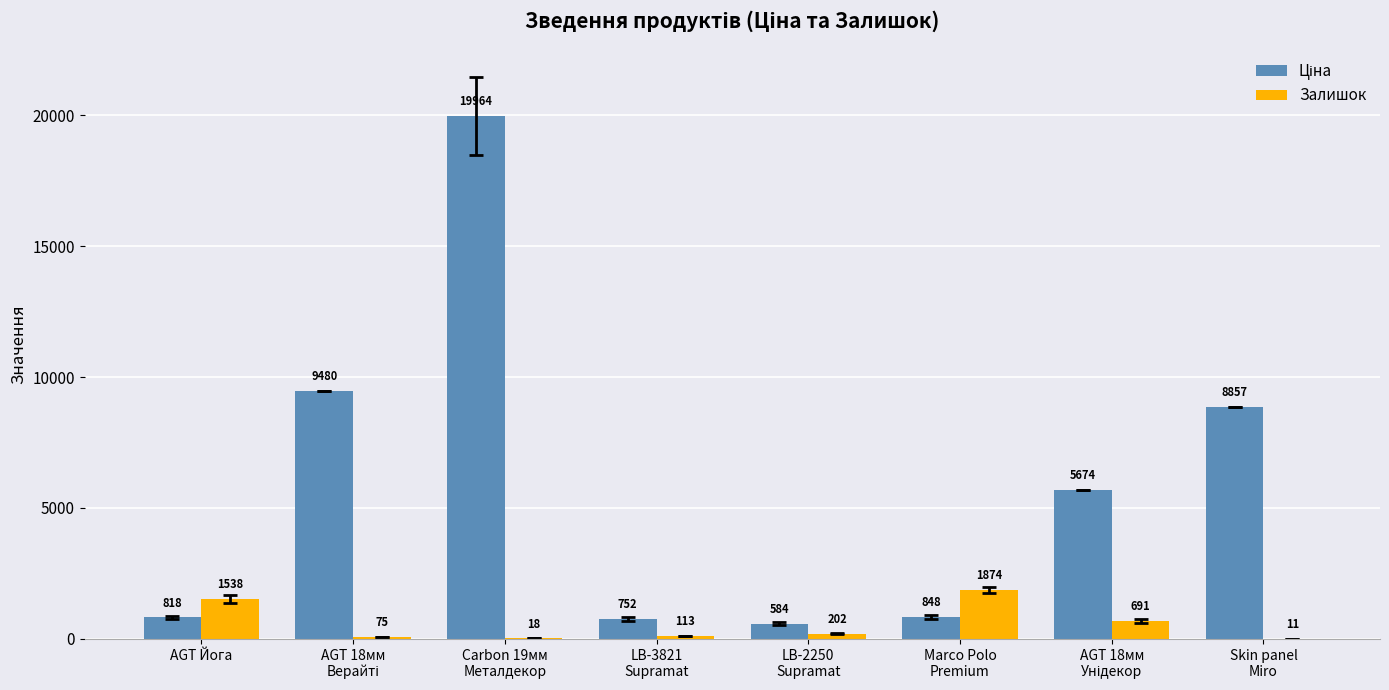

True or false: Залишок has a value of 1538.0 at AGT Йога.

True